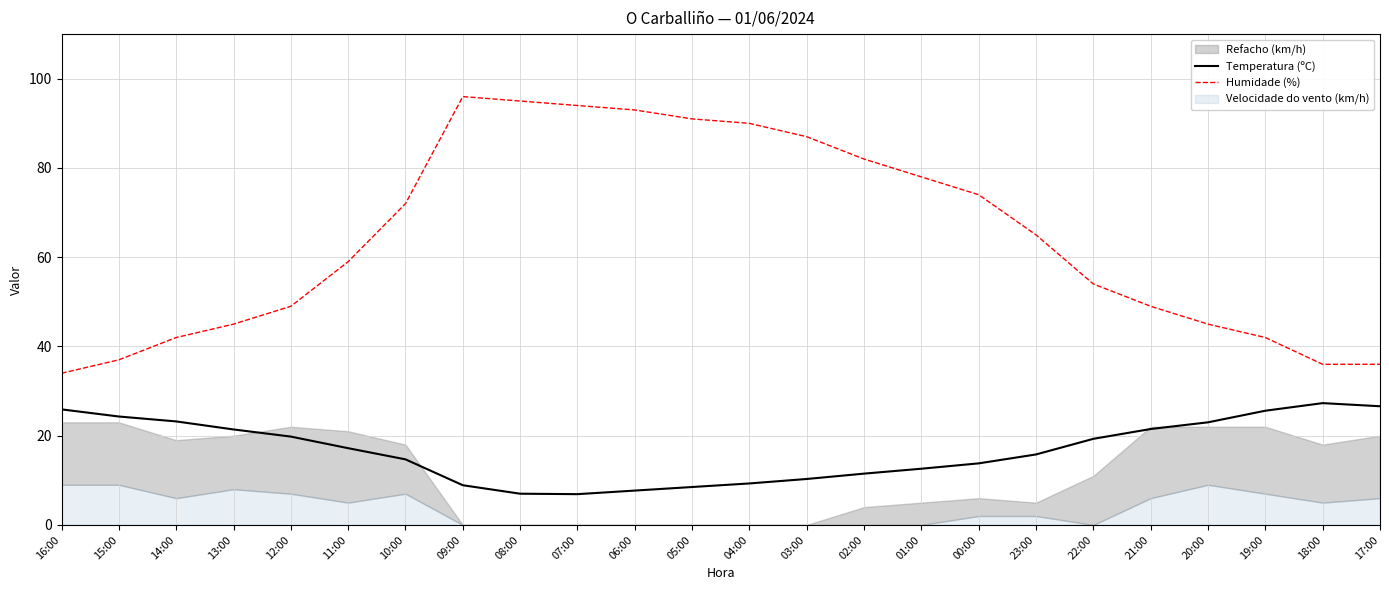

The value of Humidade (%) at 15:00 is 17.6. True or false?

False